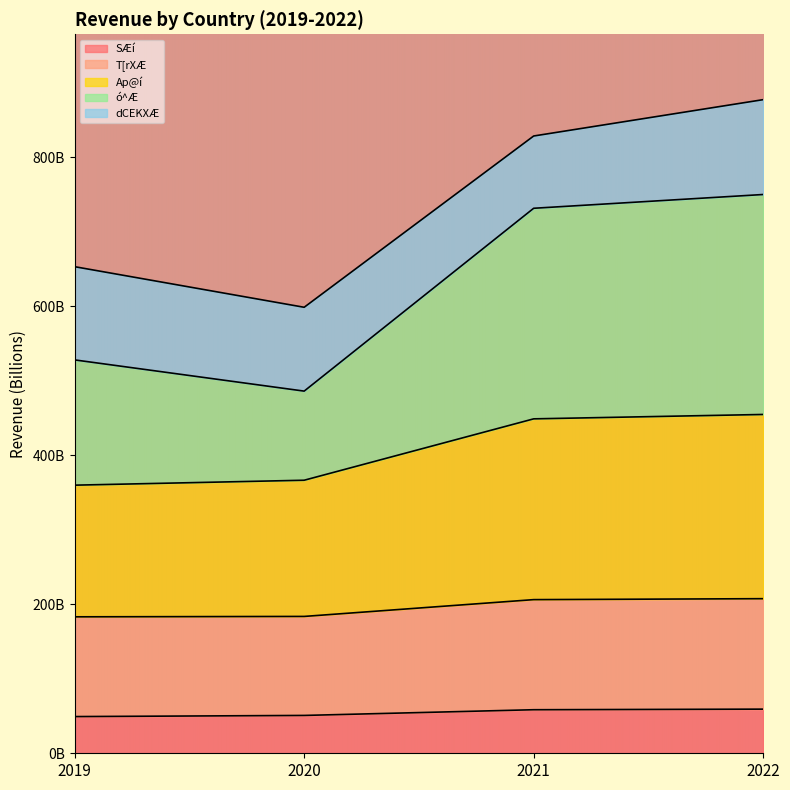

What are all the series names shown in the legend?

SÆí, T[rXÆ, Ap@í, ó^Æ, dCEKXÆ